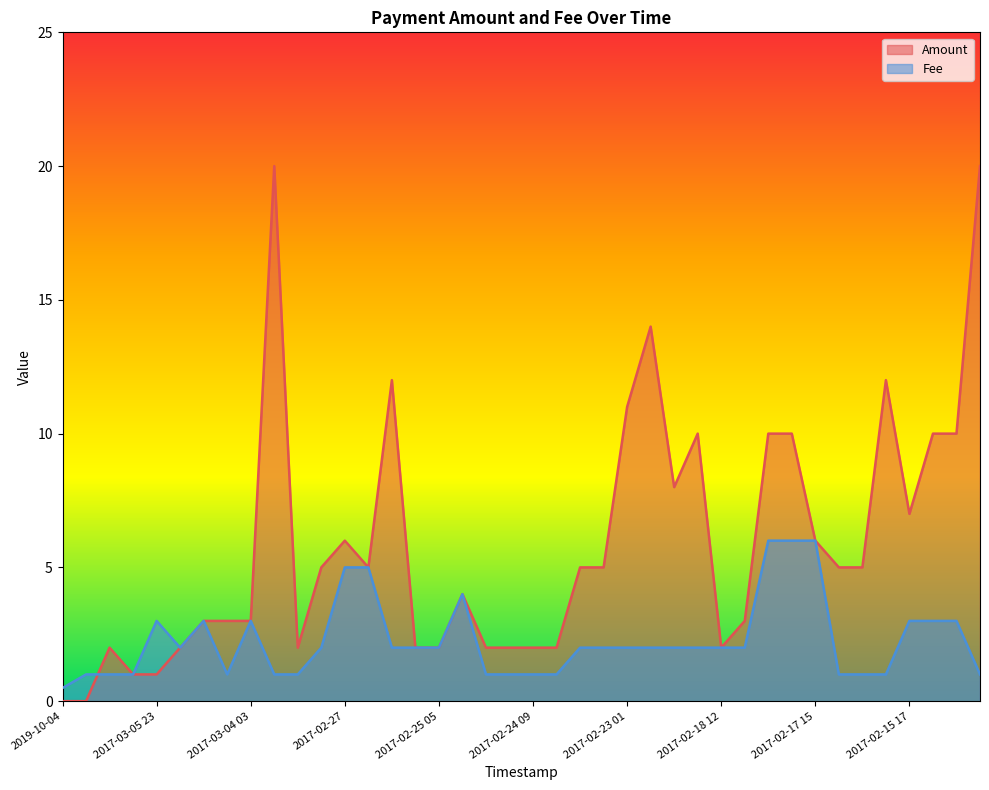

True or false: Amount and Fee cross at least once.

True